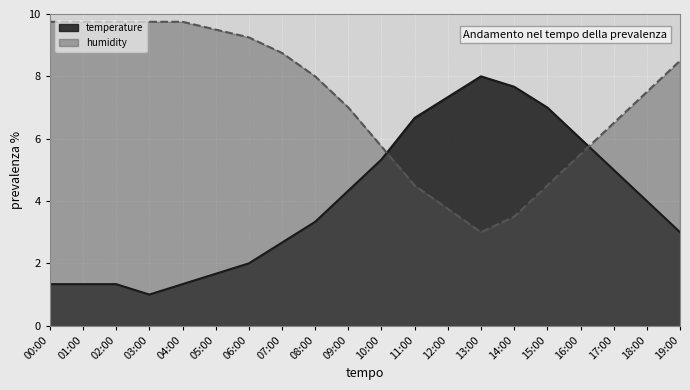

At which label is humidity closest to 6?

10:00